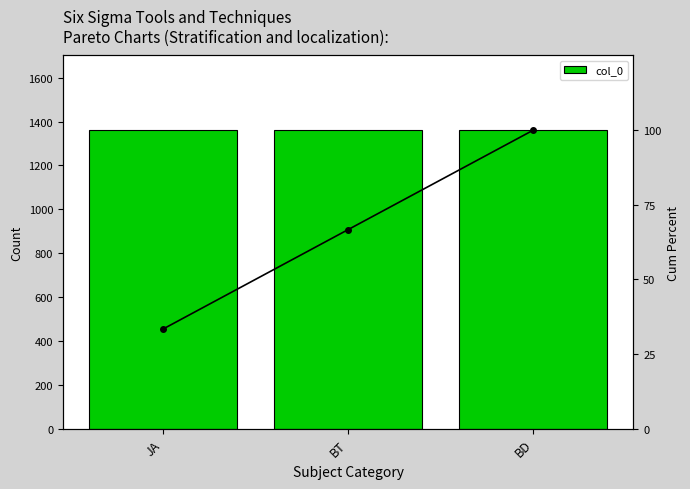

Rank the series by their maximum value, from highest to lowest.

col_0, Cumulative %